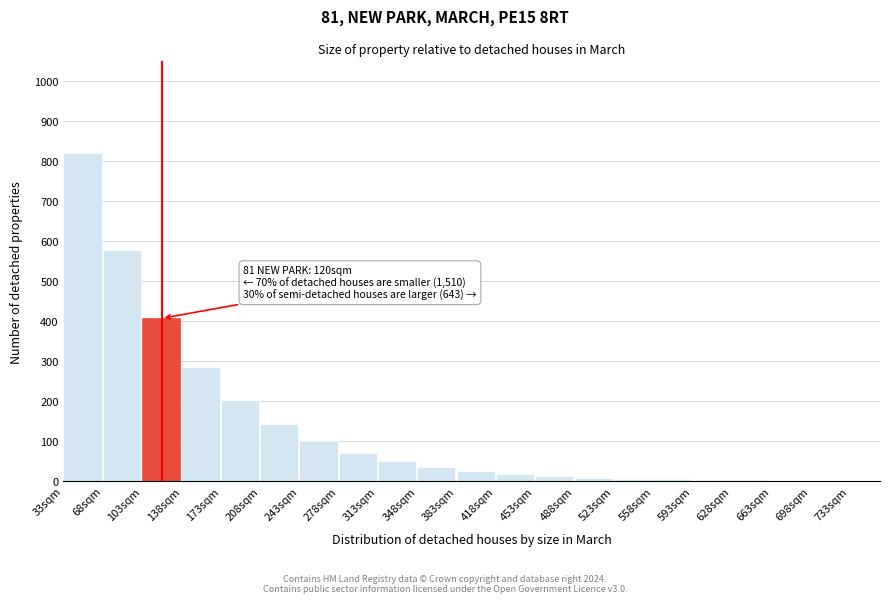

Over which range of the x-axis is the bar tallest?

33 to 68